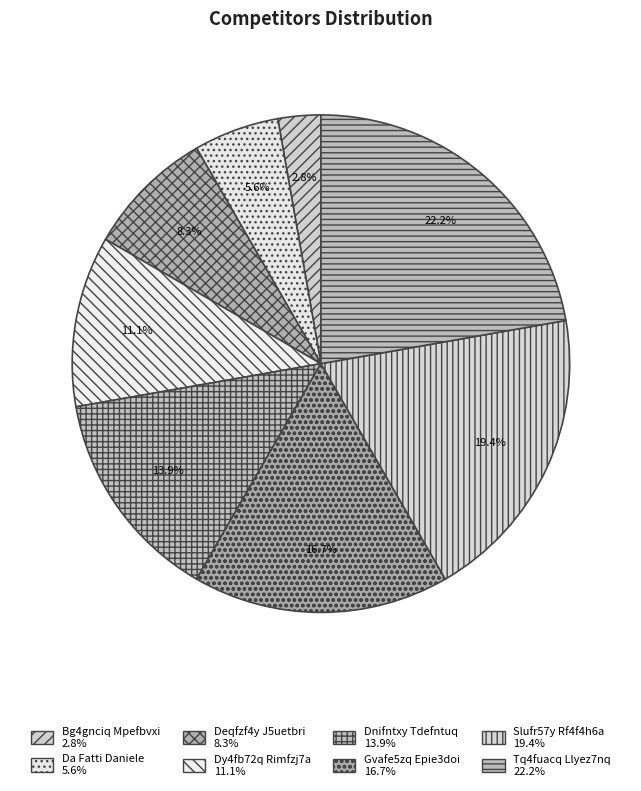

Combined, do Tq4fuacq Llyez7nq and Dy4fb72q Rimfzj7a account for over 50%?

No